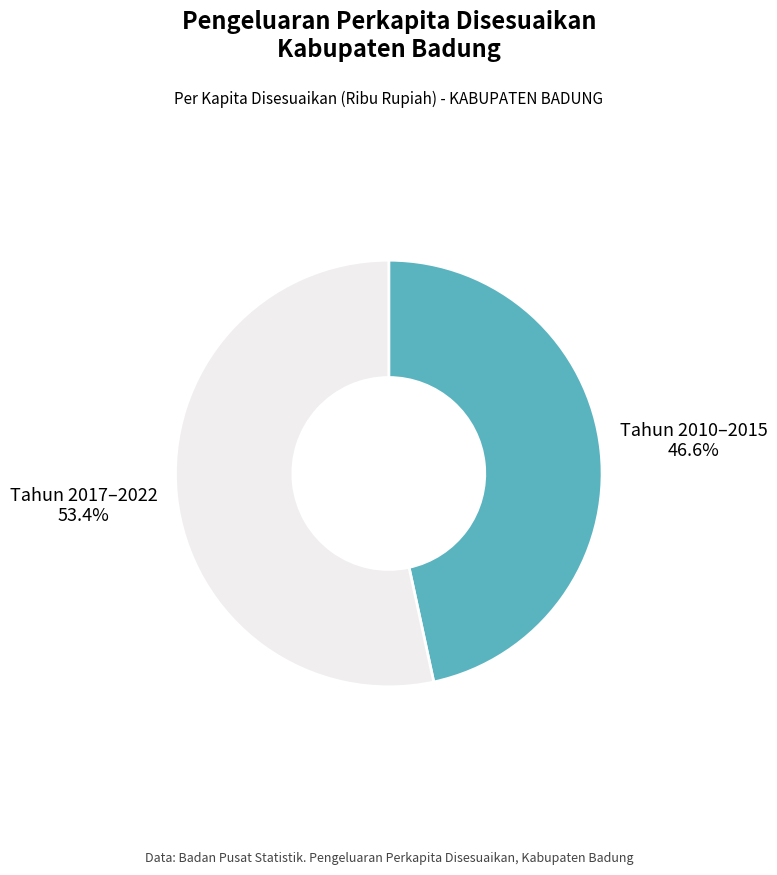

Count the number of slices in the pie.

2